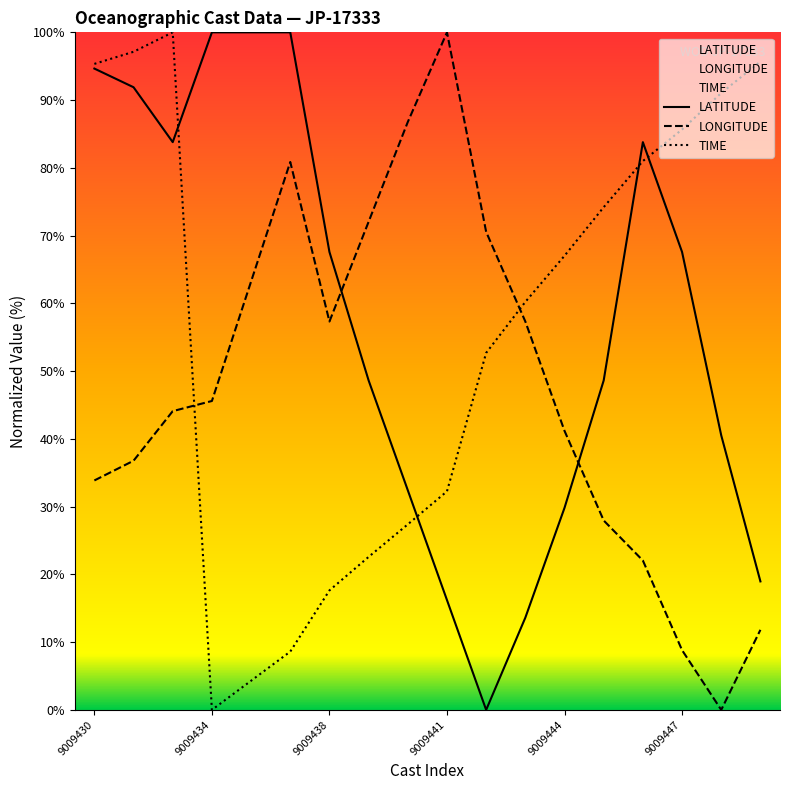

Which category has the lowest value in the TIME series?

9009434